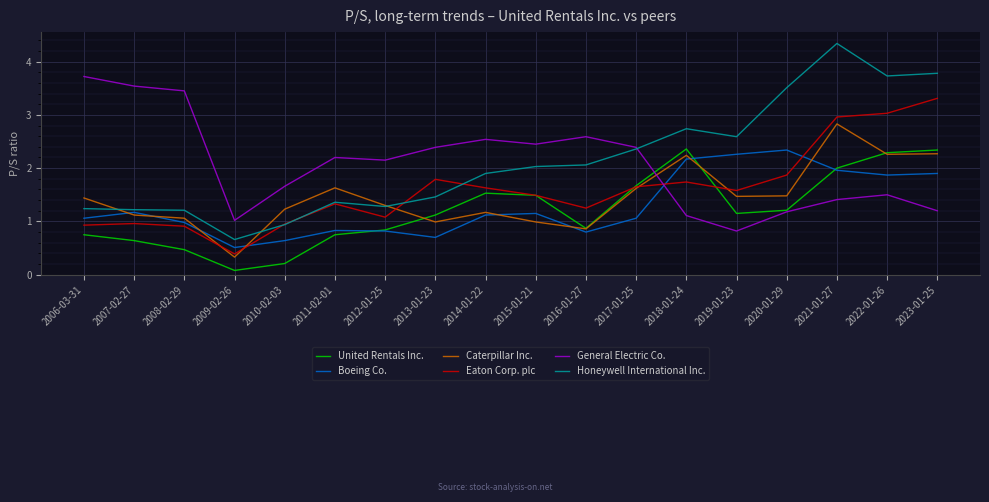

What is the total value across all series at 2010-02-03?

5.6